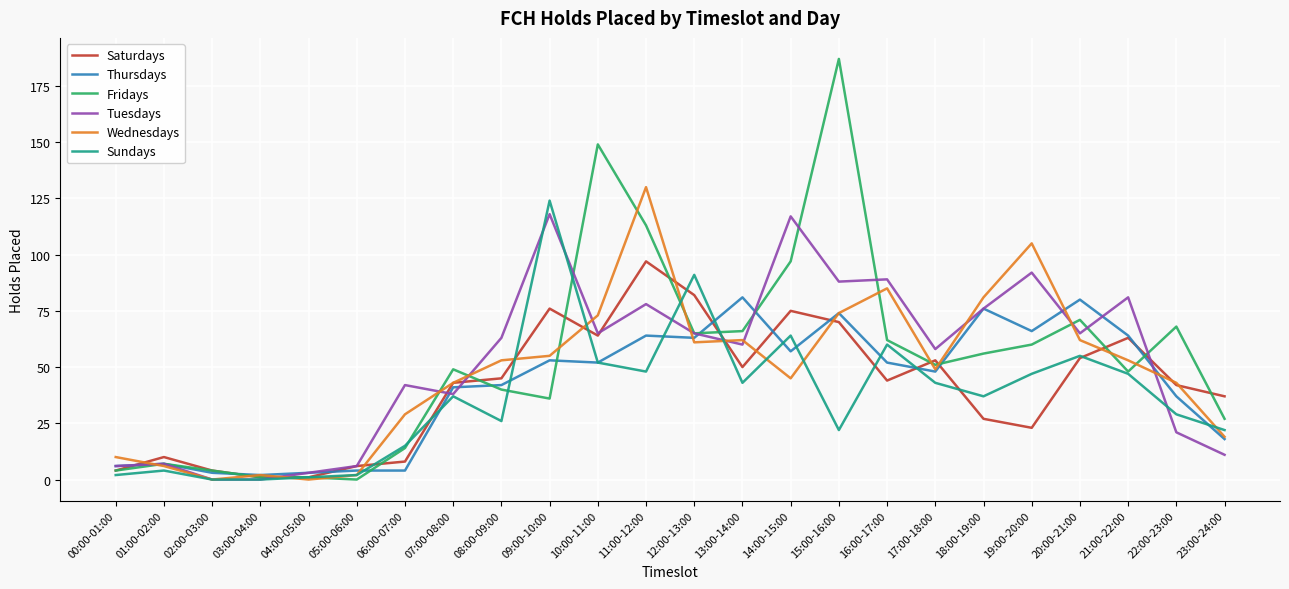

Which category has the highest value in the Wednesdays series?

11:00-12:00